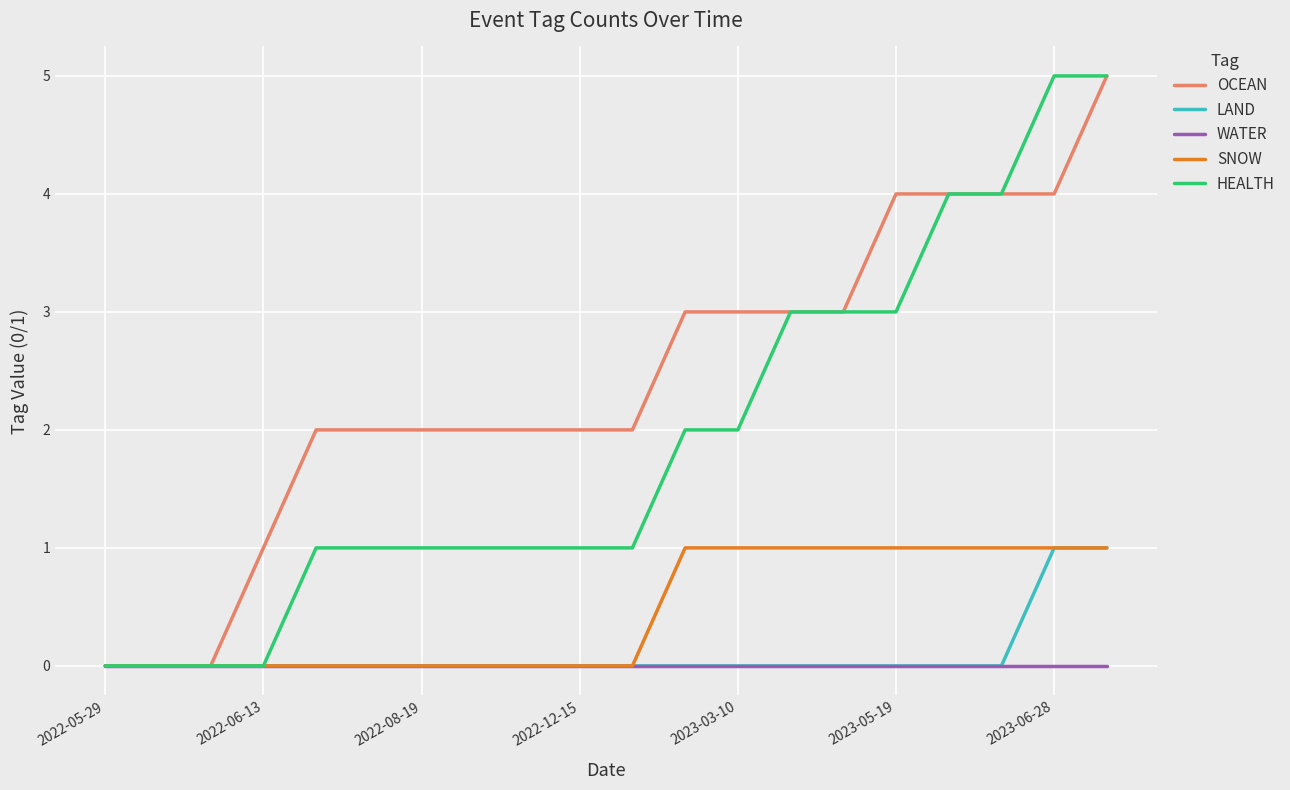

Which series has the largest total across all categories?

OCEAN